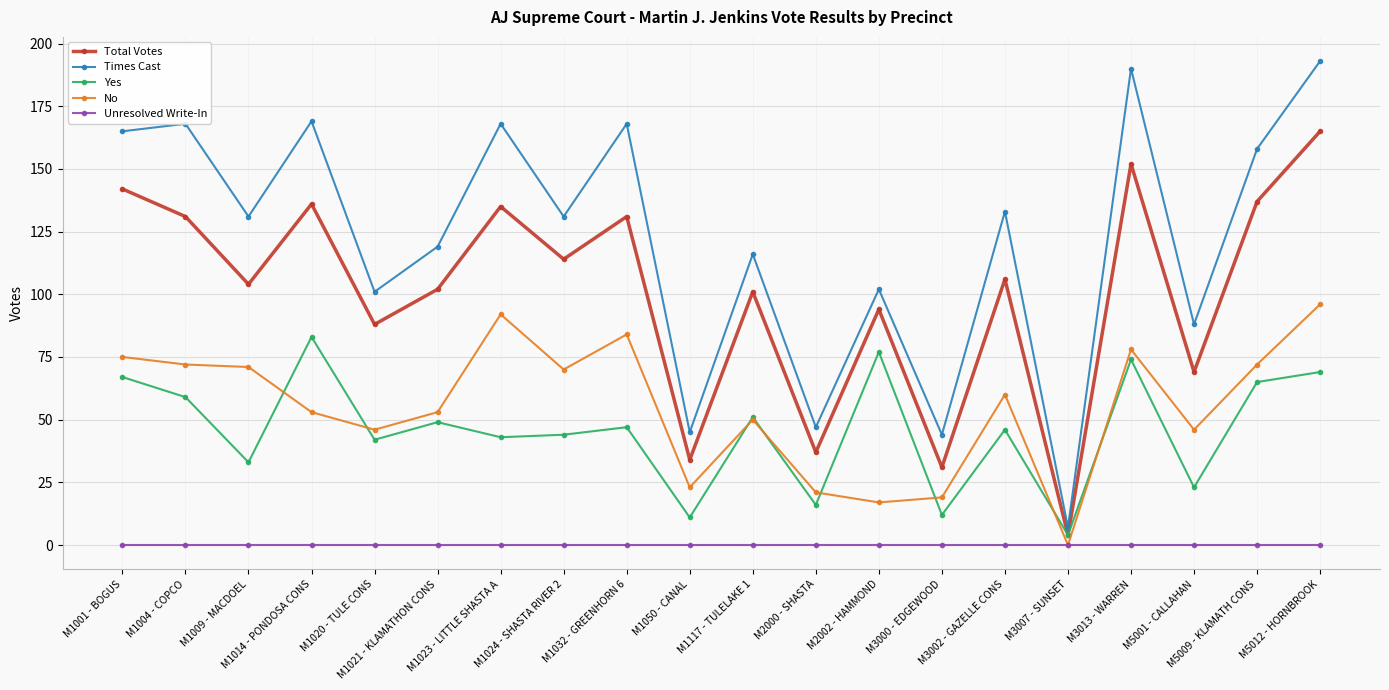

Which series changed the most between M1020 - TULE CONS and M1024 - SHASTA RIVER 2?

Times Cast